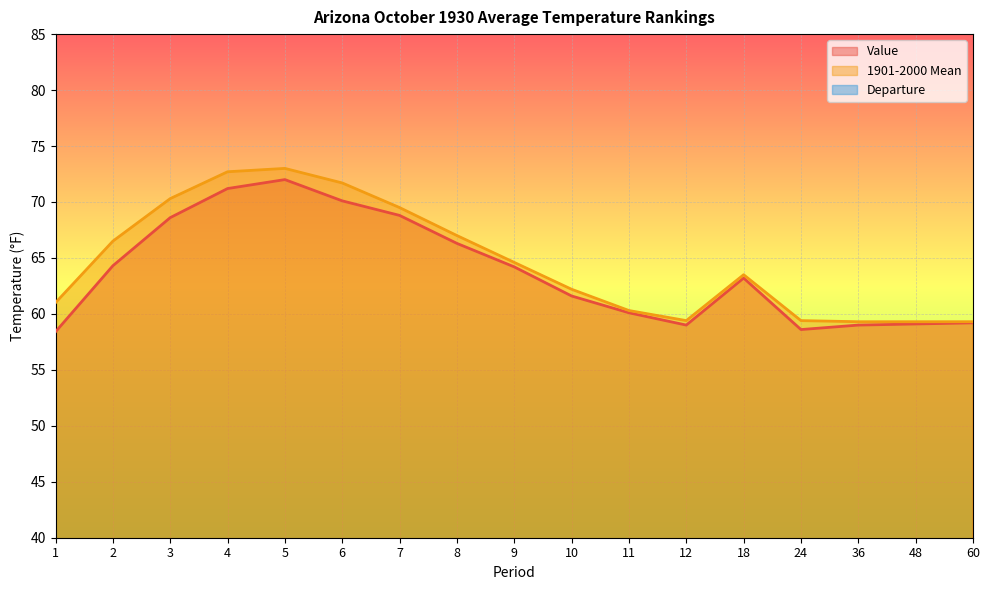

Is it true that Value equals 21.7 at 18?

False